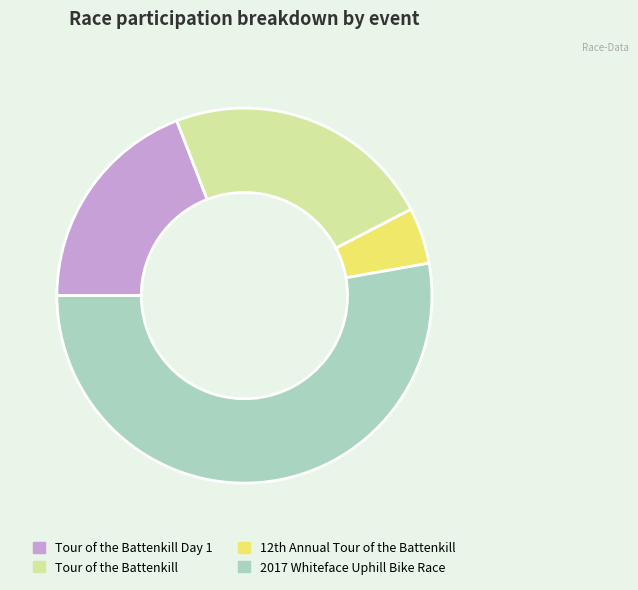

Which category has the biggest portion of the pie?

2017 Whiteface Uphill Bike Race